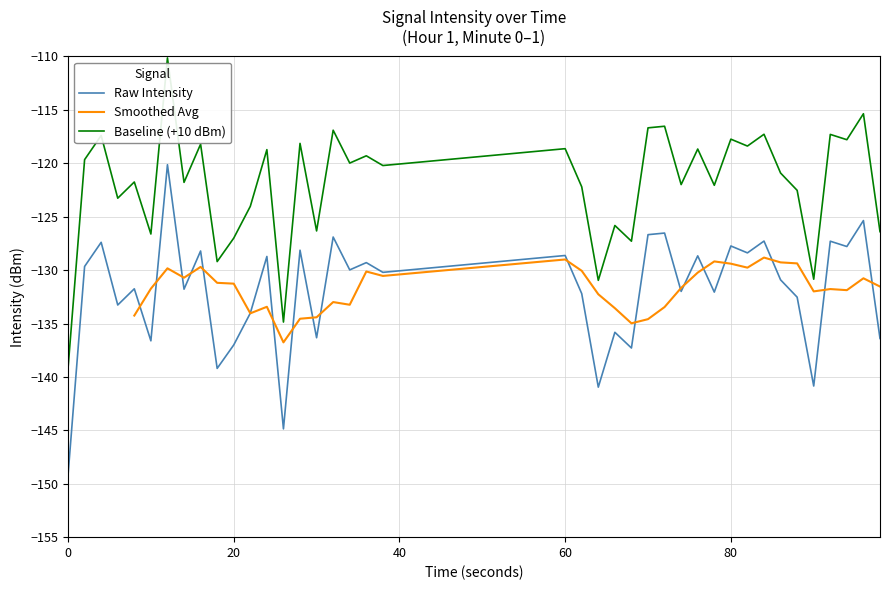

What is the difference between the second highest and minimum values?

22.3